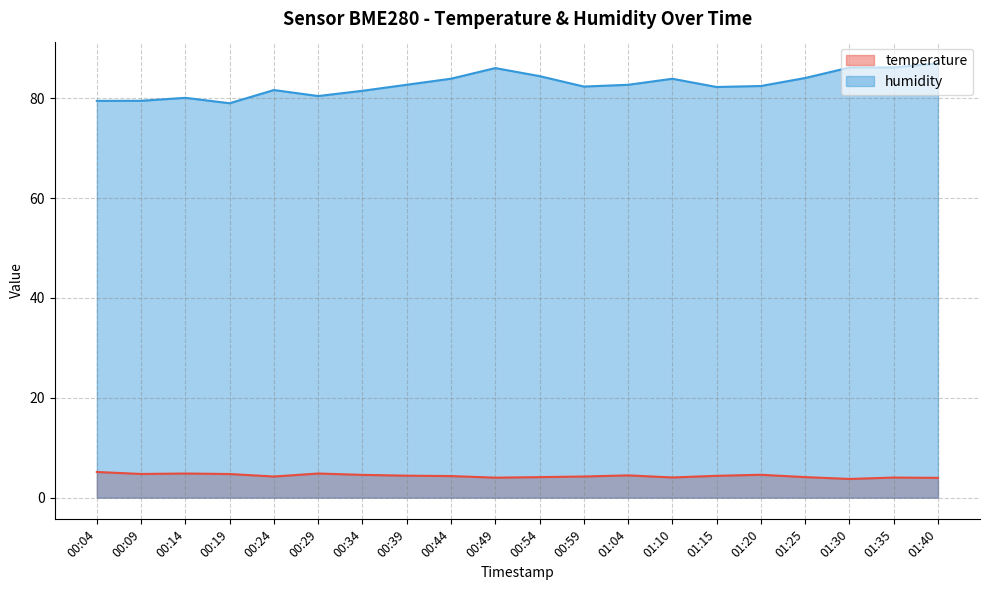

Rank the series by their maximum value, from lowest to highest.

temperature, humidity